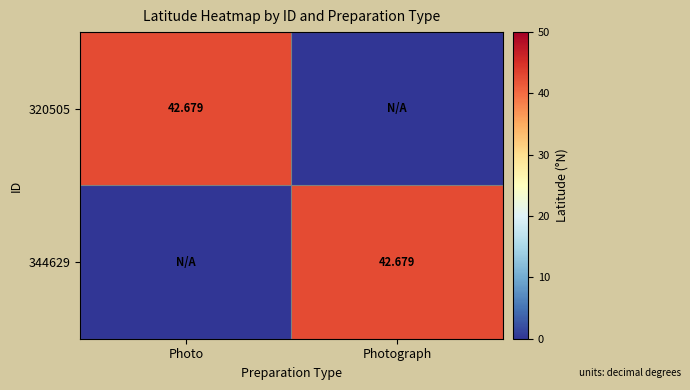

Which series has the largest range (max minus min)?

320505